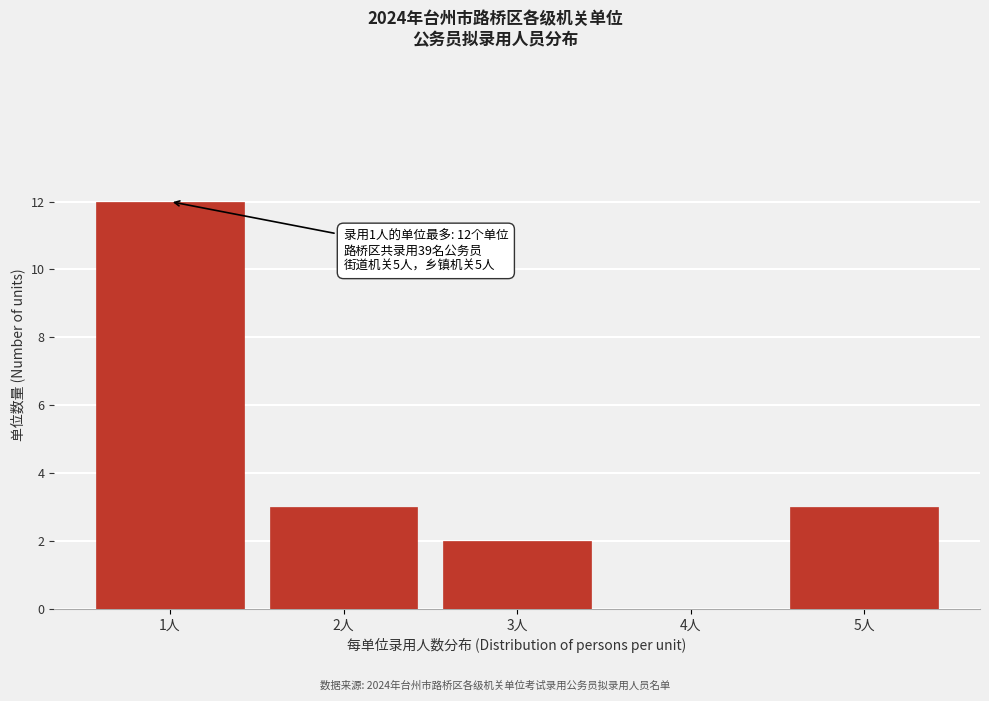

Reading left to right, list all the values displayed in this chart.

1人=12	2人=3	3人=2	4人=0	5人=3